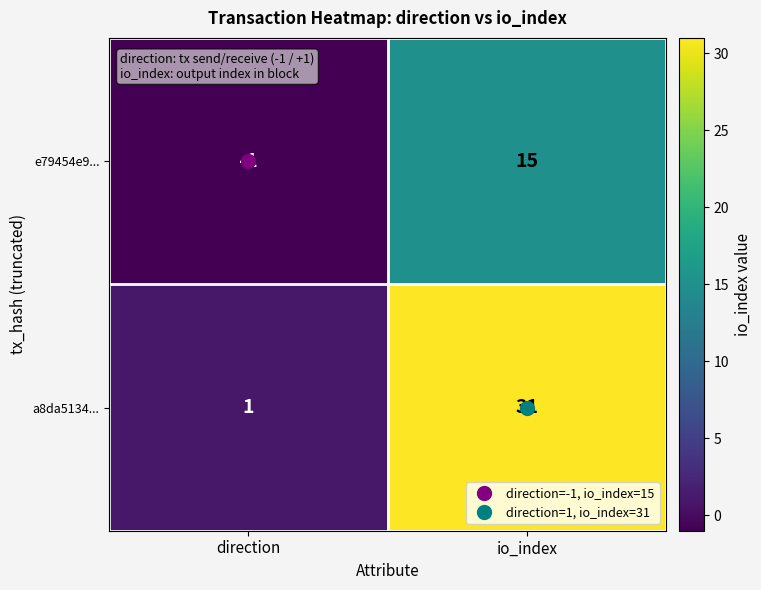

What is the average value of the e79454e9... series?

7